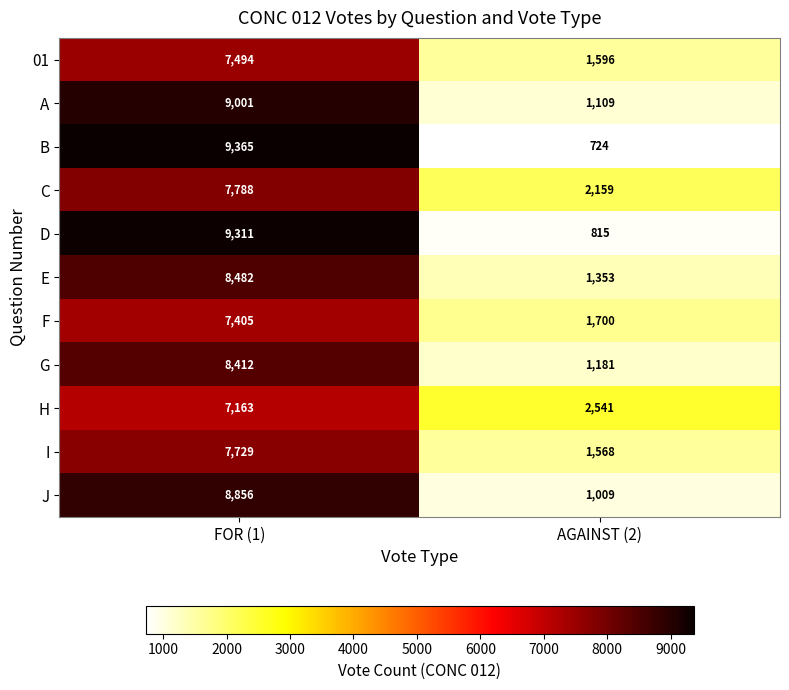

Which series has the largest total across all categories?

D